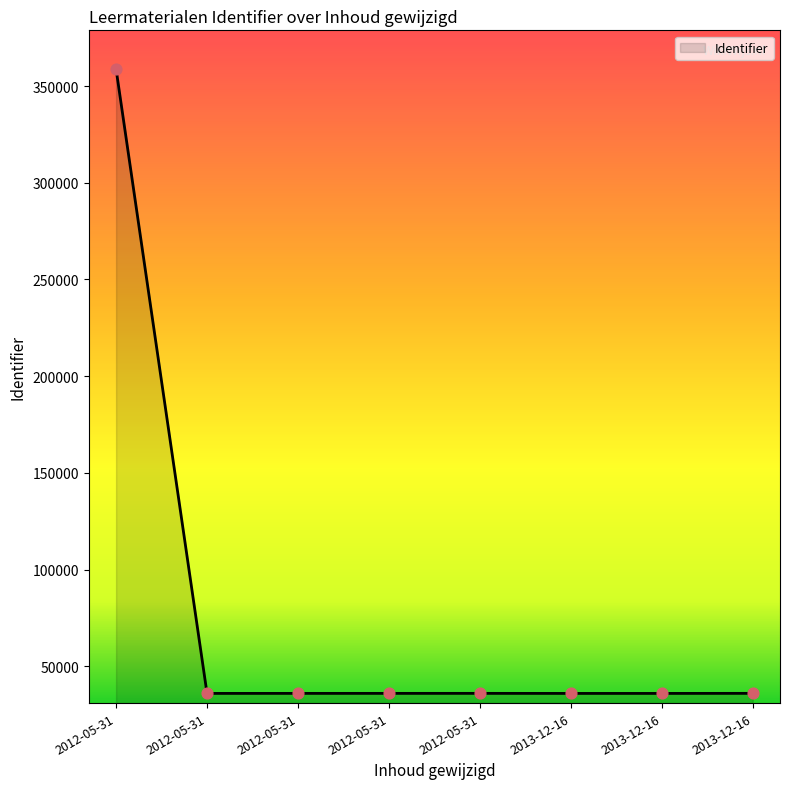

Count the number of data series in this chart.

1